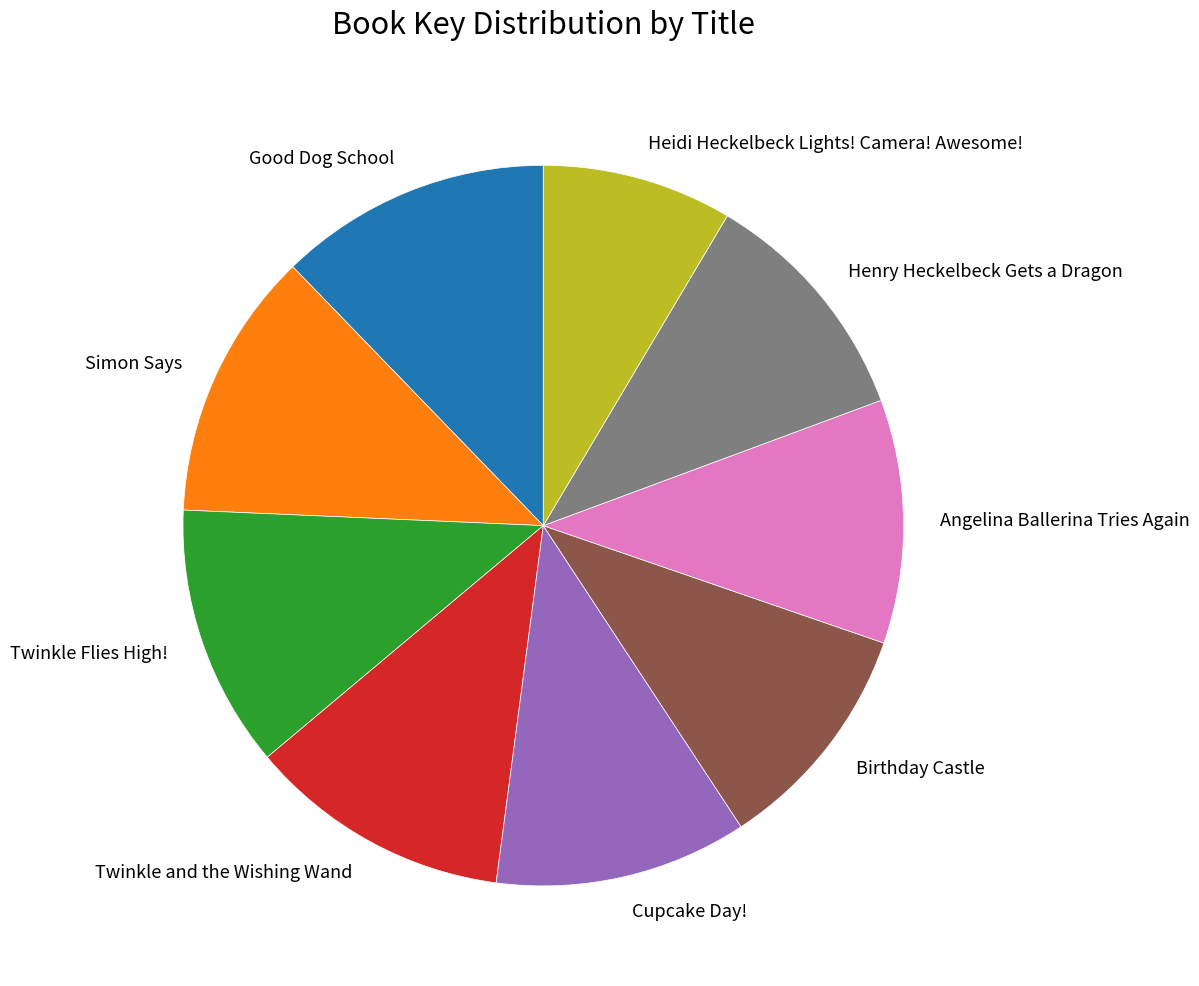

Count the number of slices in the pie.

9